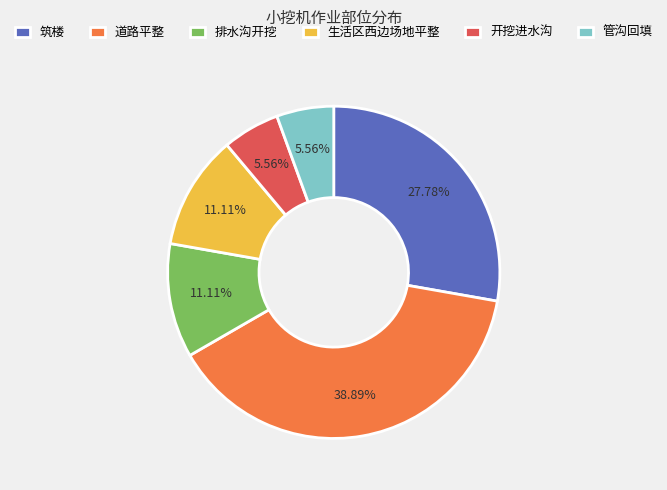

The 排水沟开挖 slice represents 11% of the pie. True or false?

True